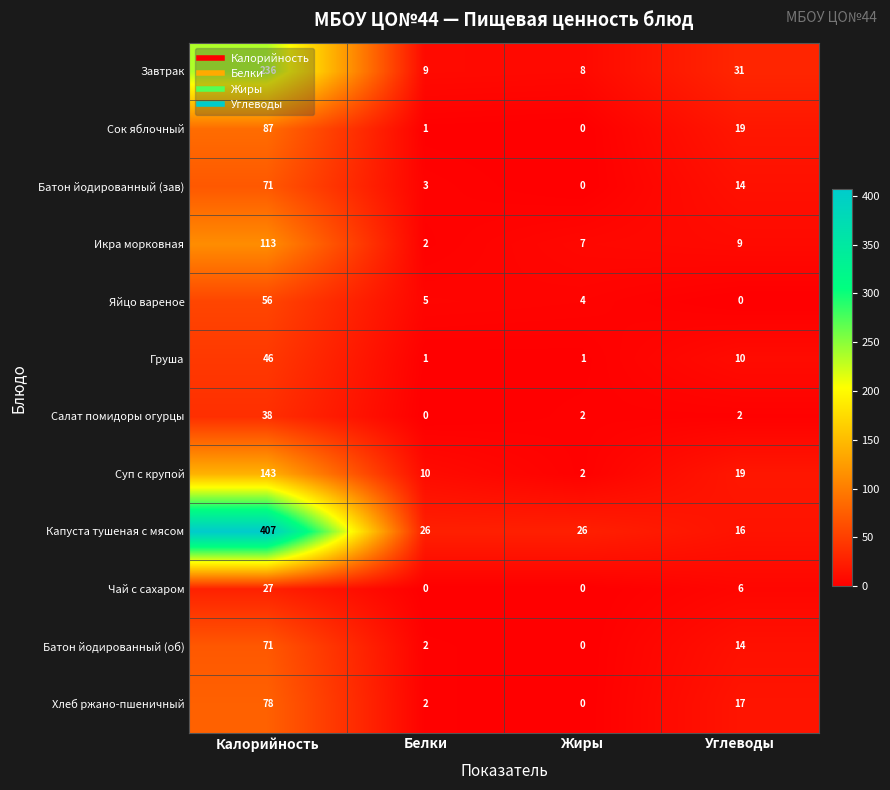

What is the difference between the second highest and minimum values in the Яйцо вареное series?

5